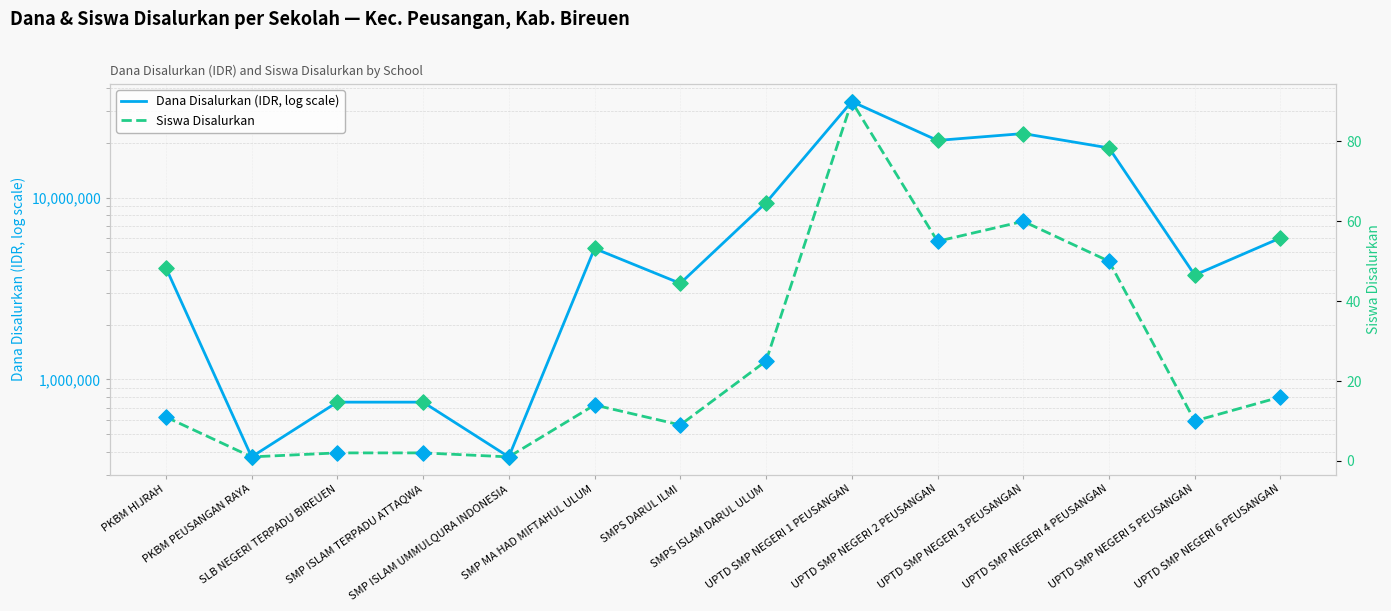

At which category is the sum across all series the highest?

UPTD SMP NEGERI 1 PEUSANGAN